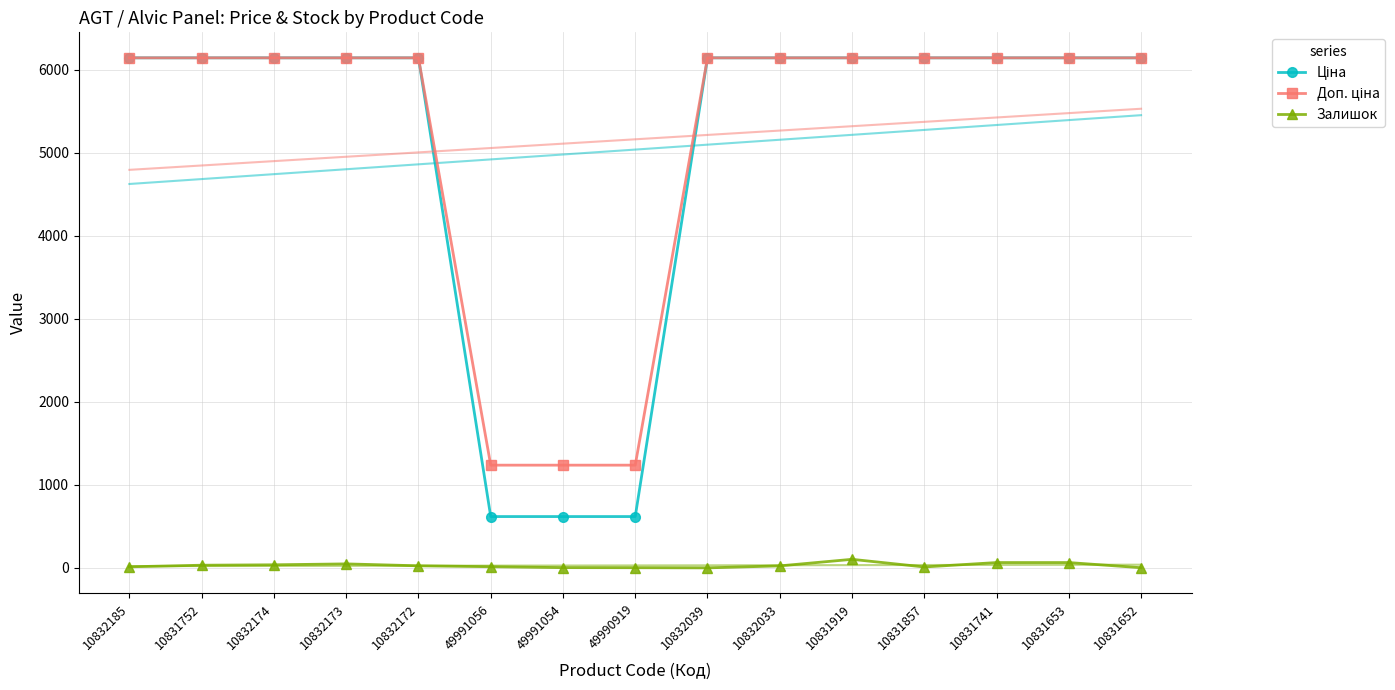

True or false: Ціна has a value of 6143.2 at 10832173.

True